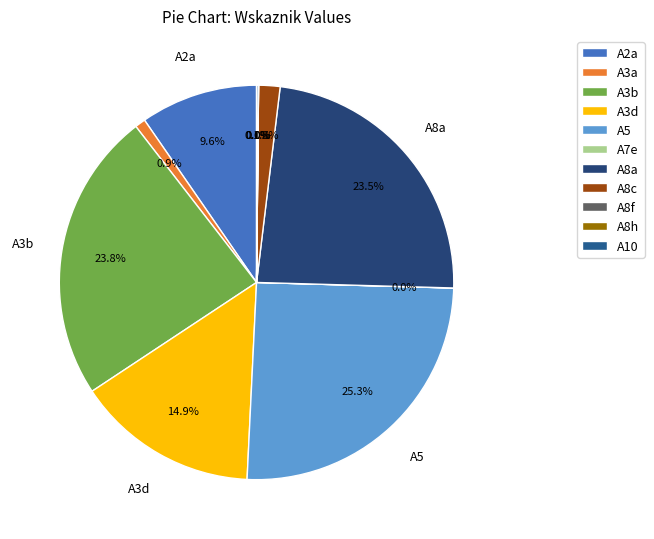

True or false: A3d accounts for 15% of the total.

True